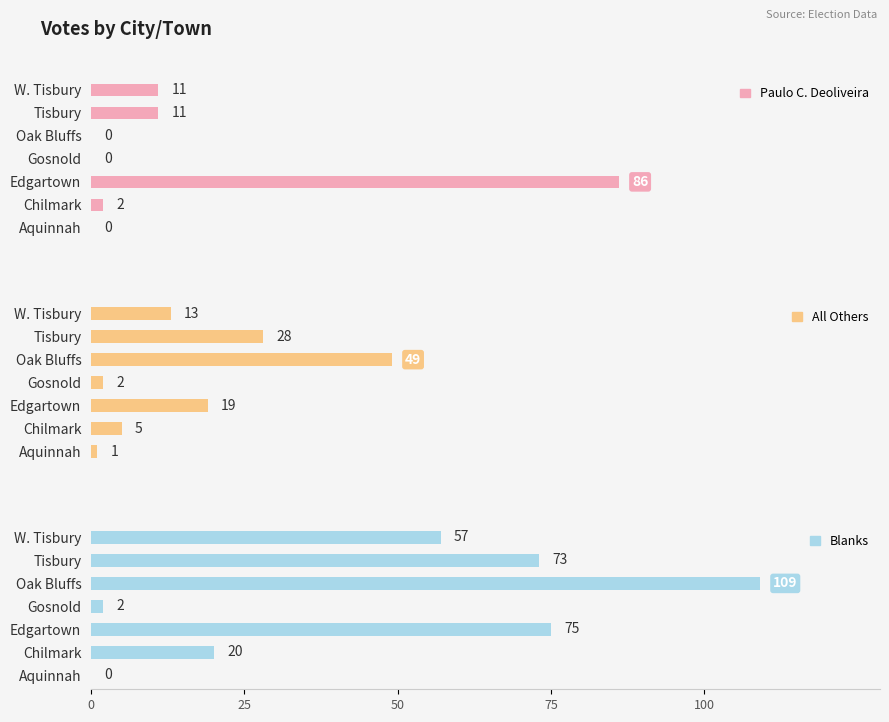

What is the value of the Blanks bar at the 4th from the left?

2